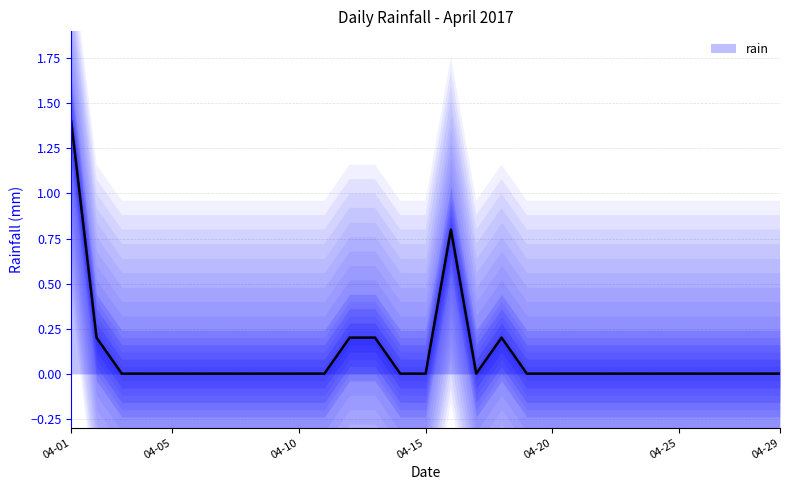

What is the difference between the maximum and minimum values?

1.4